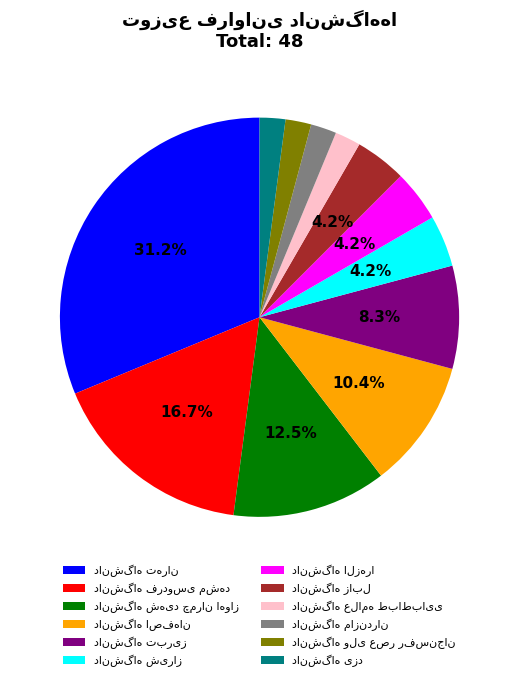

Is there a majority slice in this chart?

No